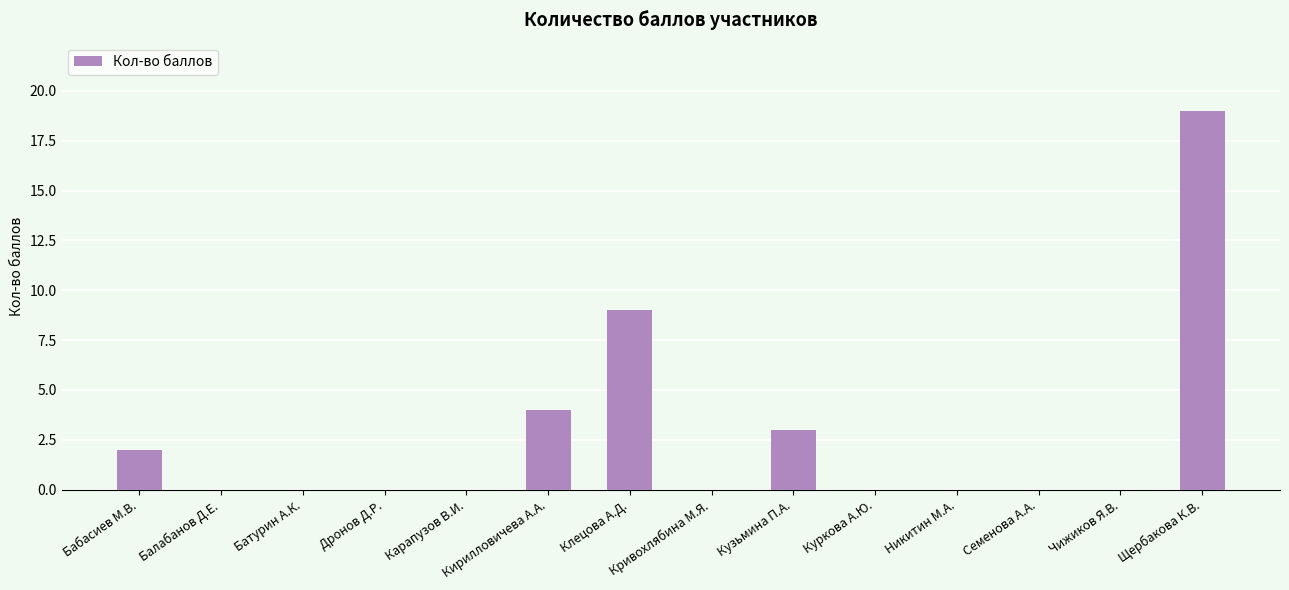

Between Кирилловичева А.А. and Бабасиев М.В., which is larger?

Кирилловичева А.А.